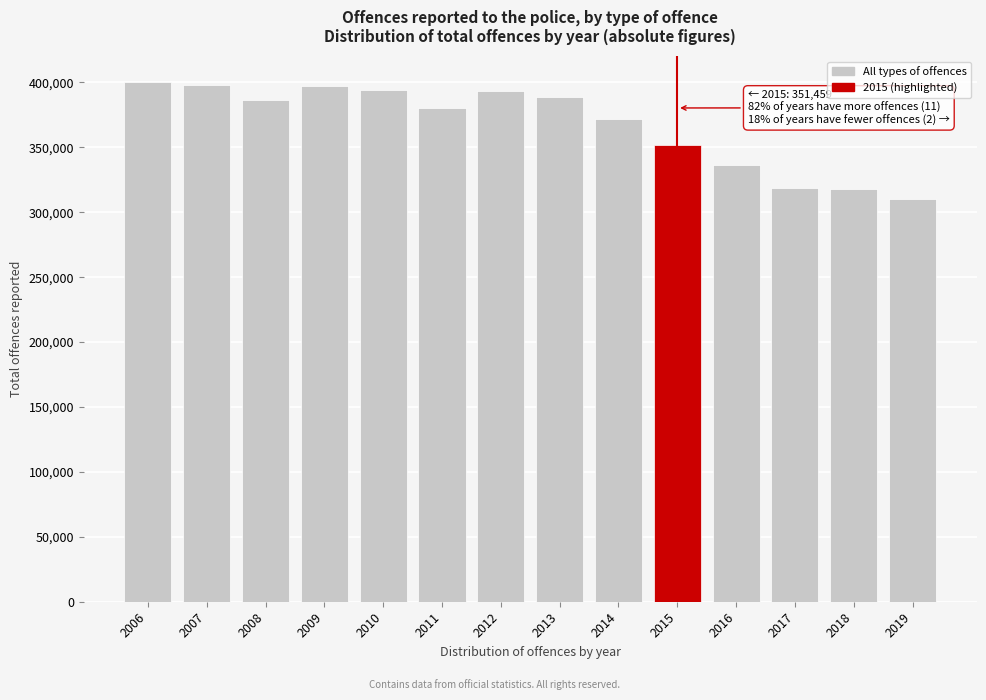

What is the approximate value at 2012, to the nearest 10?

393670